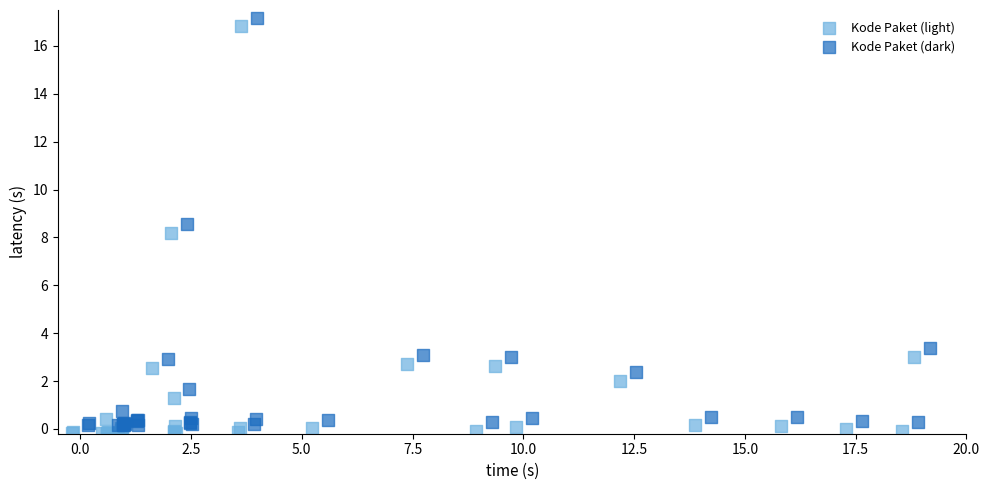

Which series reaches the maximum Y coordinate?

Kode Paket (dark)